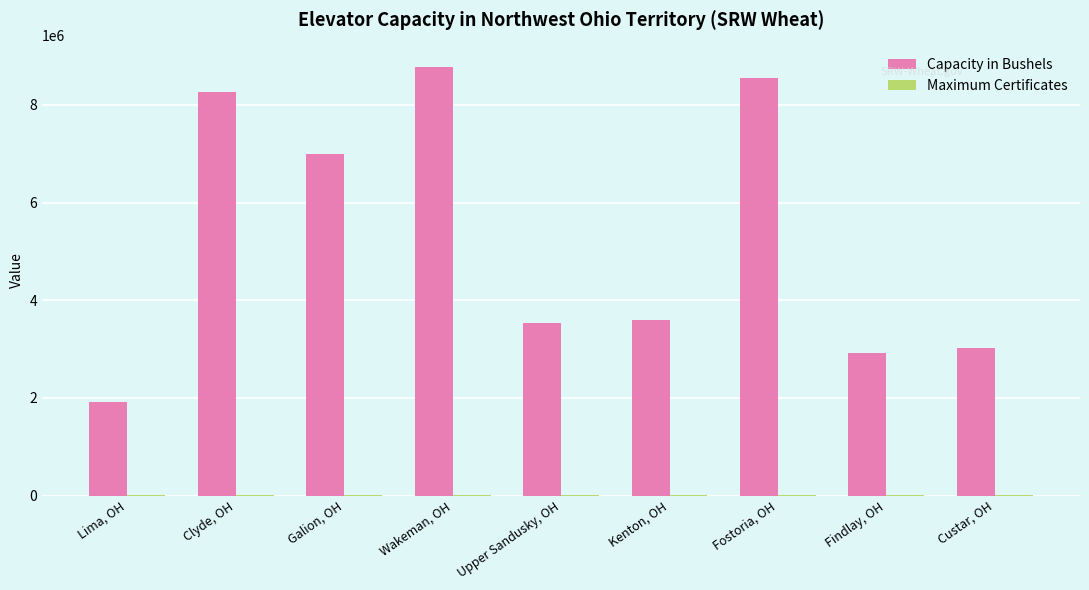

How many series are shown in this chart?

2